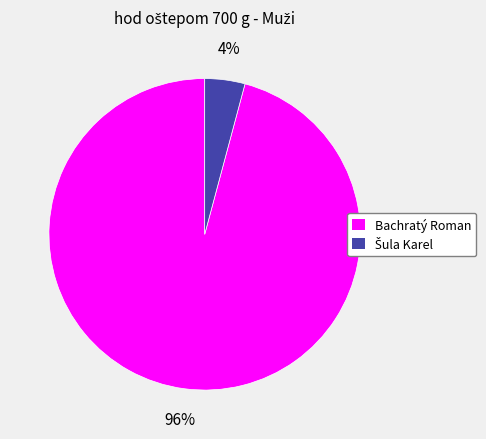

To the nearest percent, what is the average slice percentage?

50%